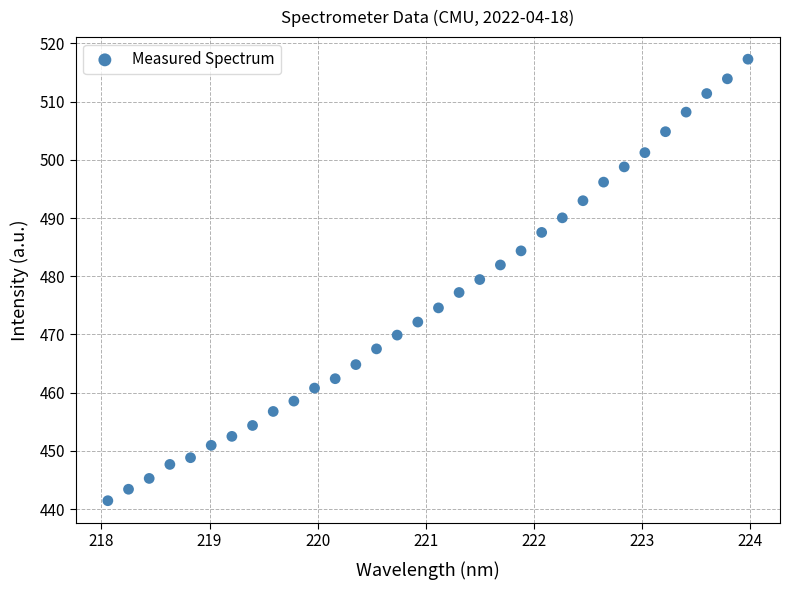

What is the range of X values (max minus min)?

5.9